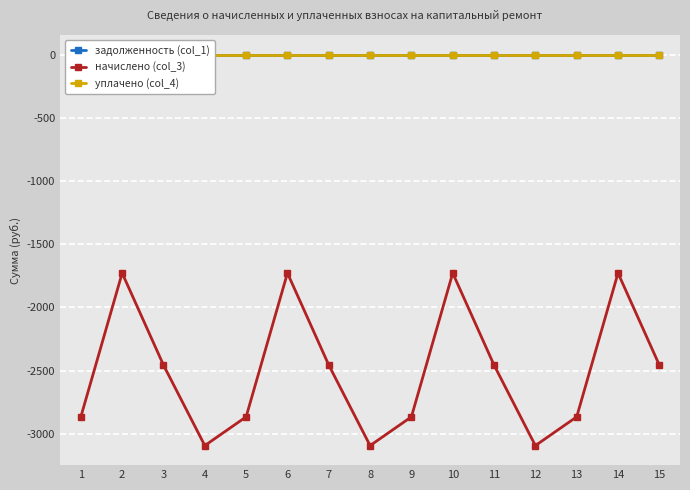

At which label is начислено (col_3) closest to -2411?

3